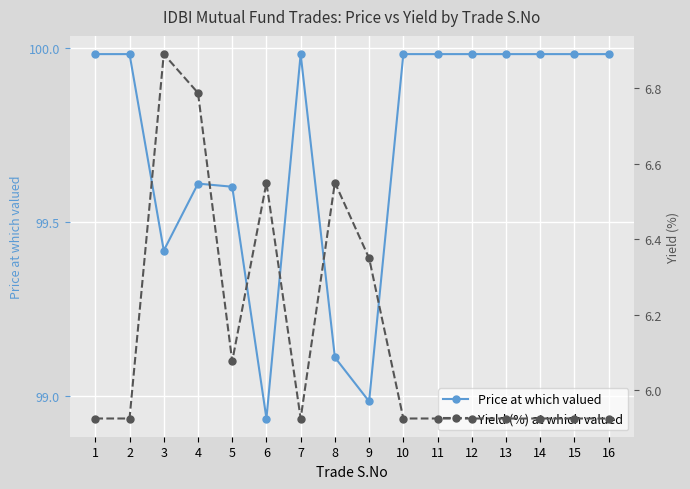

True or false: Yield (%) at which valued and Price at which valued cross at least once.

False